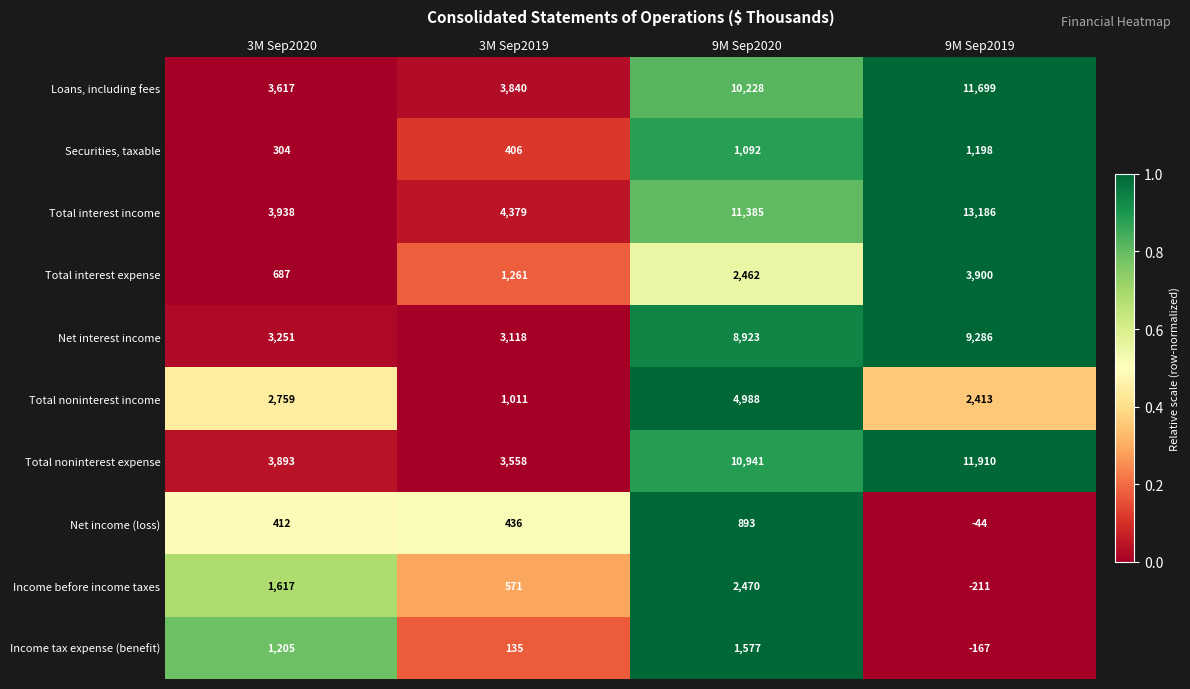

What is the difference between the highest and lowest values at 3M Sep2019?

4244